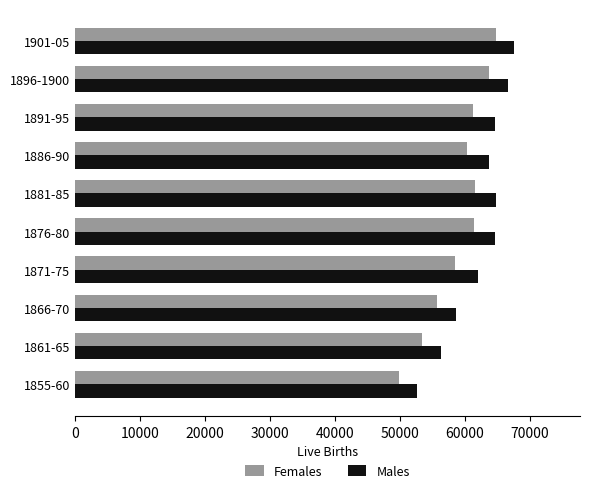

How many data points does each series have?

10